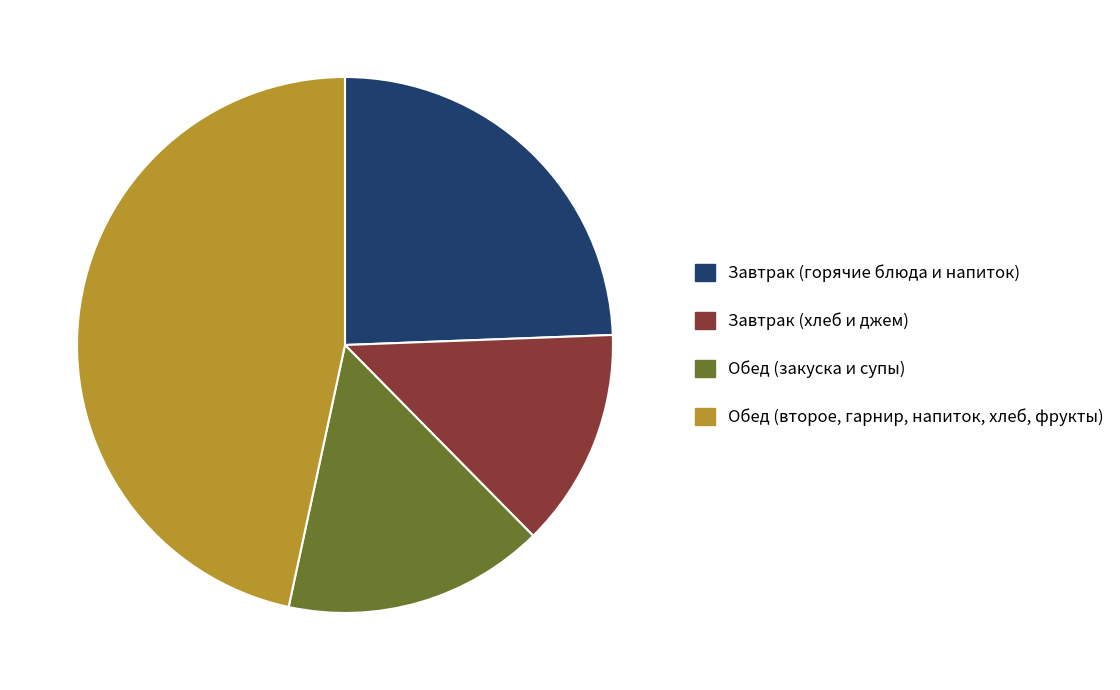

Is the sum of Завтрак (горячие блюда и напиток) and Обед (второе, гарнир, напиток, хлеб, фрукты) greater than half?

Yes